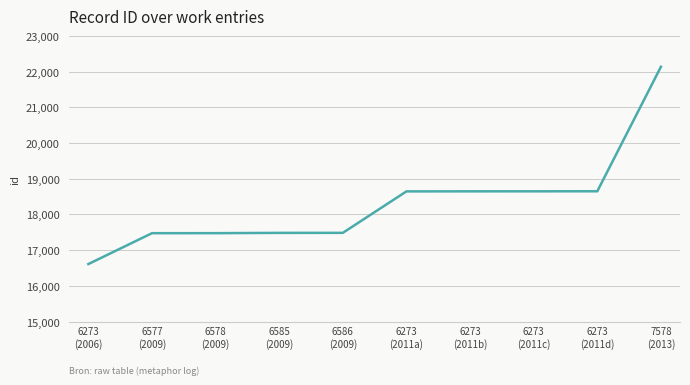

What is the difference between the values at 6586
(2009) and 6273
(2011a)?

1161